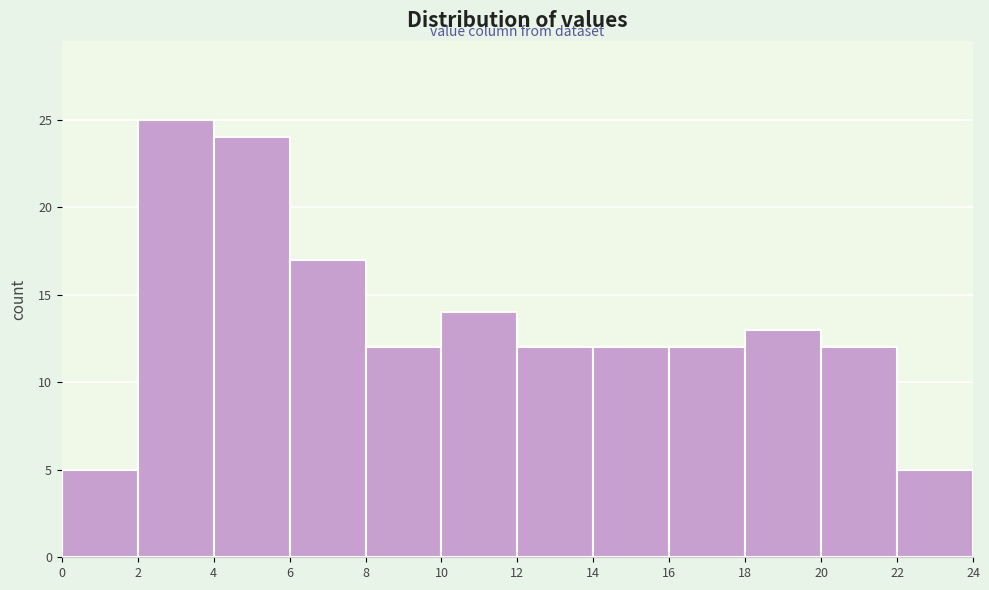

How tall is the bar that spans 0 to 2 on the x-axis? The values are not printed on the chart, so give them approximately, as read against the axis.

5